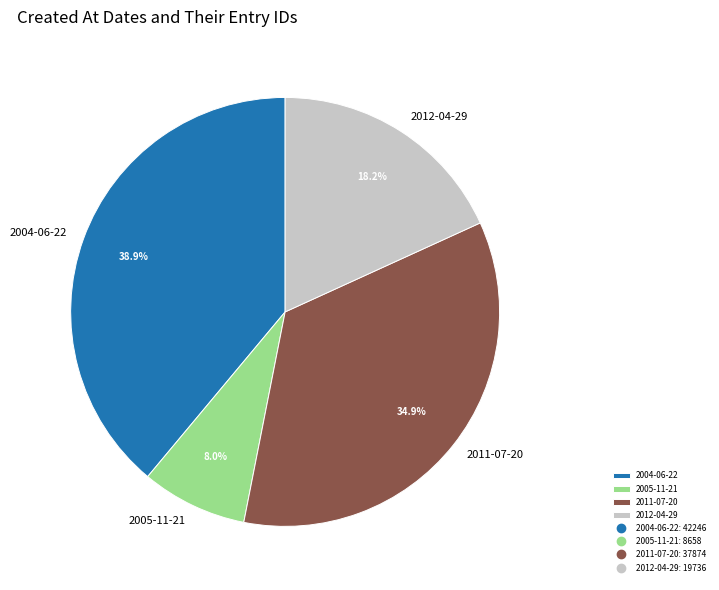

Does 2004-06-22 represent more than half of the total?

No